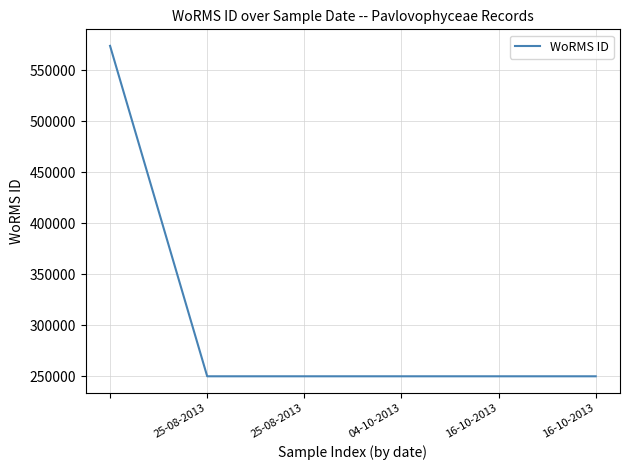

Reading right to left, extract all data points from this chart.

249731	249731	249731	249731	249731	573916